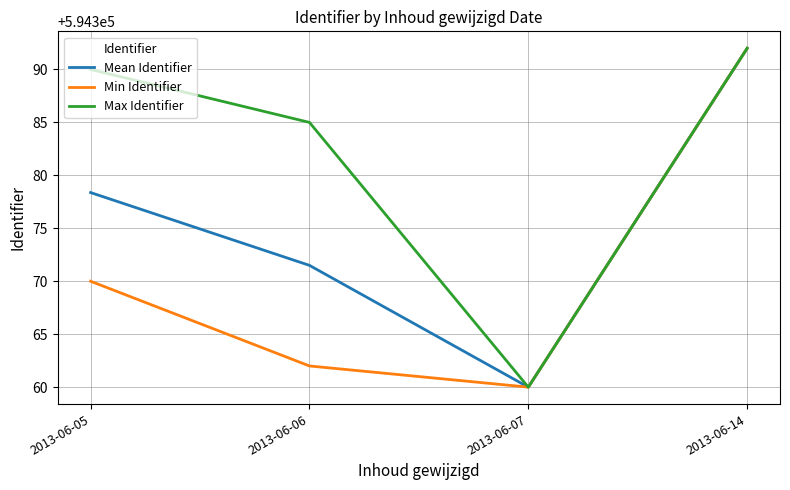

What are all the series names shown in the legend?

Mean Identifier, Min Identifier, Max Identifier